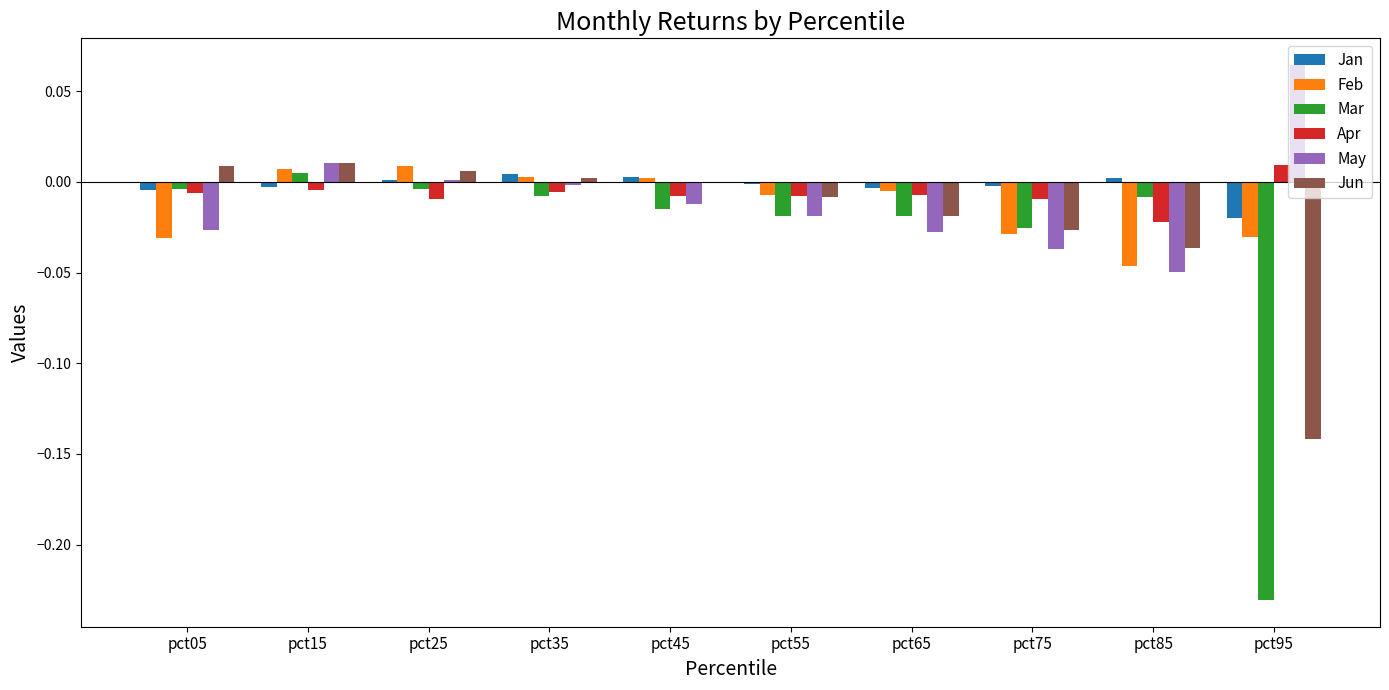

Which series changed the most between pct35 and pct75?

May